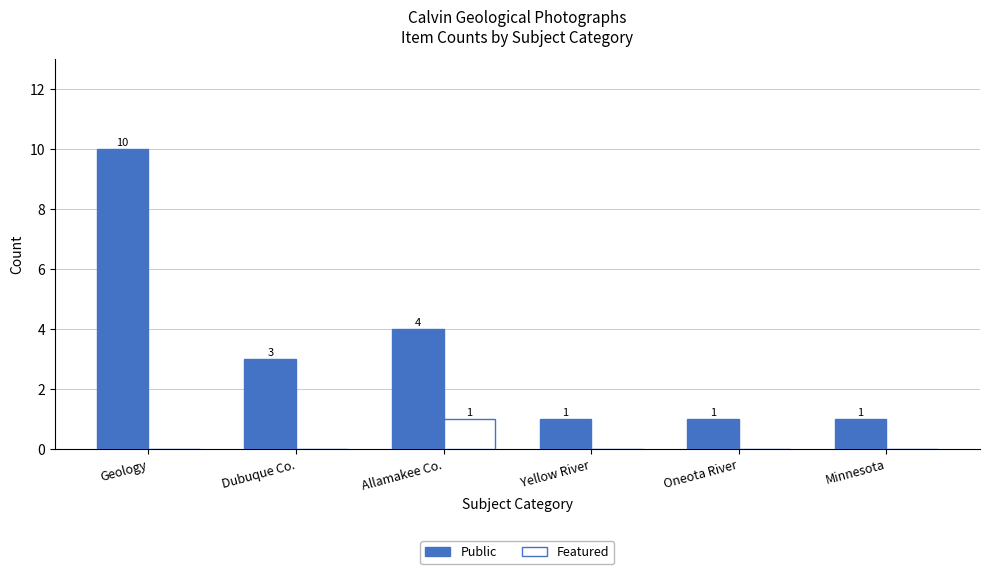

What is the sum of the Public values at Oneota River and Dubuque Co.?

4